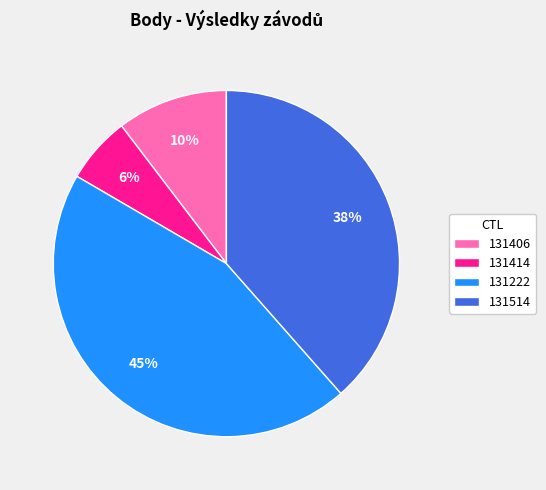

Do 131406 and 131222 together represent more than half of the pie?

Yes